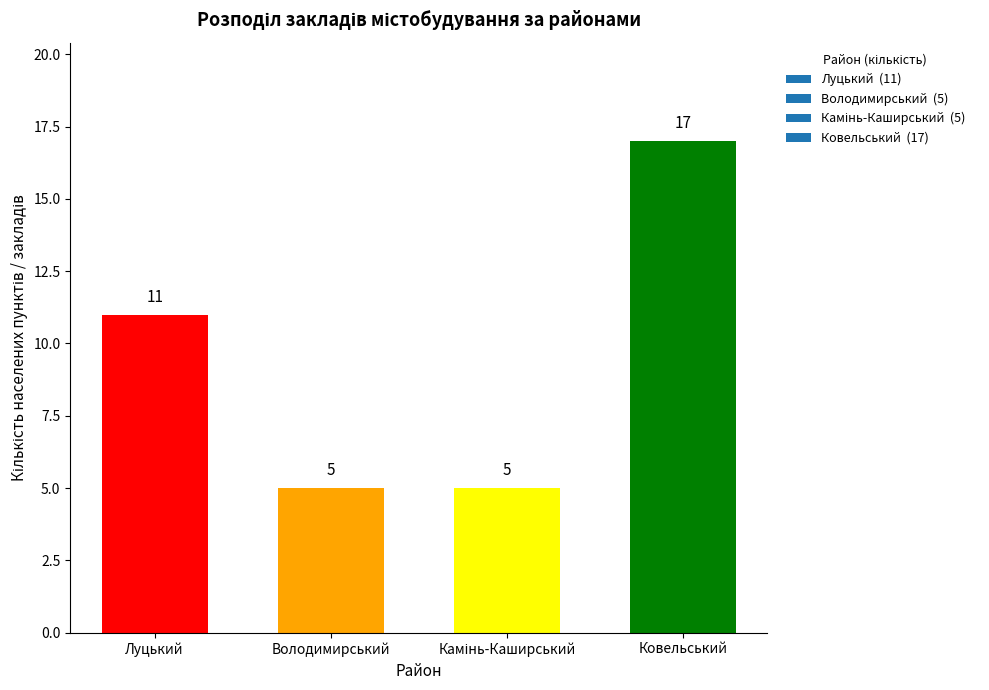

Reading left to right, list all the values displayed in this chart.

11	5	5	17